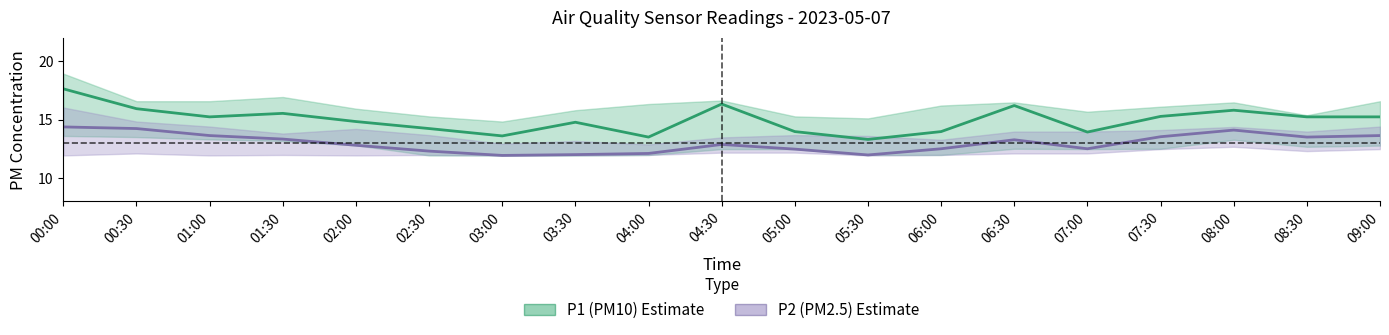

What are all the series names shown in the legend?

P1 (PM10), P2 (PM2.5)